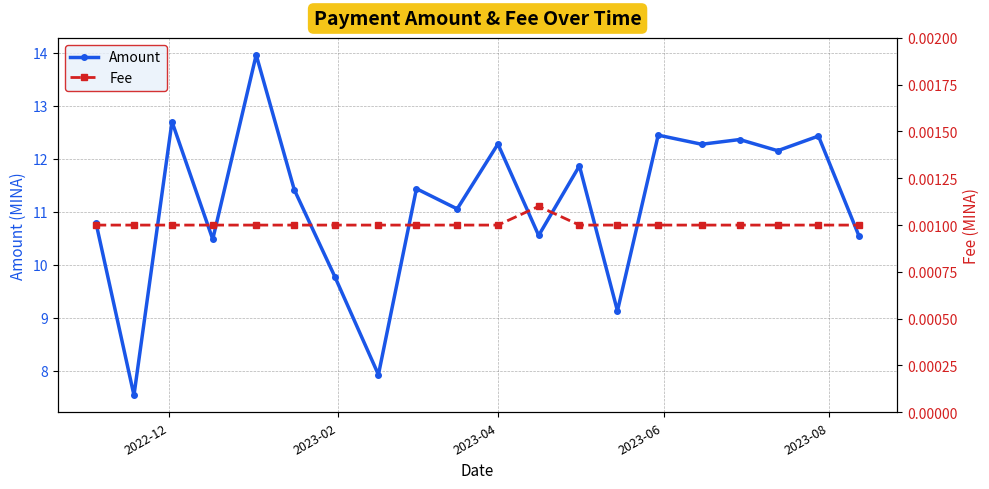

List the series in order of their overall mean, lowest first.

Fee, Amount